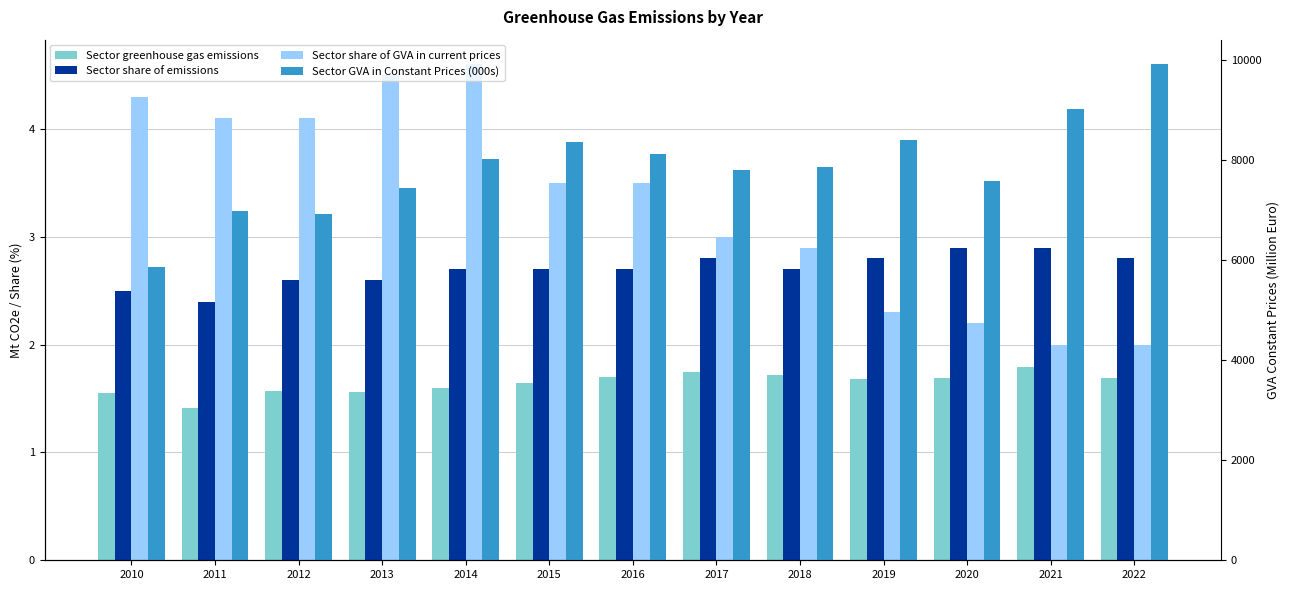

Reading right to left, transcribe all the data shown in this chart.

Sector greenhouse gas emissions: 2022=1.7	2021=1.8	2020=1.7	2019=1.7	2018=1.7	2017=1.8	2016=1.7	2015=1.6	2014=1.6	2013=1.6	2012=1.6	2011=1.4	2010=1.5
Sector share of emissions: 2022=2.8	2021=2.9	2020=2.9	2019=2.8	2018=2.7	2017=2.8	2016=2.7	2015=2.7	2014=2.7	2013=2.6	2012=2.6	2011=2.4	2010=2.5
Sector share of GVA in current prices: 2022=2.0	2021=2.0	2020=2.2	2019=2.3	2018=2.9	2017=3.0	2016=3.5	2015=3.5	2014=4.6	2013=4.5	2012=4.1	2011=4.1	2010=4.3
Sector GVA in Constant Prices (000s): 2022=9912.4	2021=9026.1	2020=7586.6	2019=8399.6	2018=7855.2	2017=7796.9	2016=8116.1	2015=8366.9	2014=8021.3	2013=7439.8	2012=6917.2	2011=6981.9	2010=5859.1